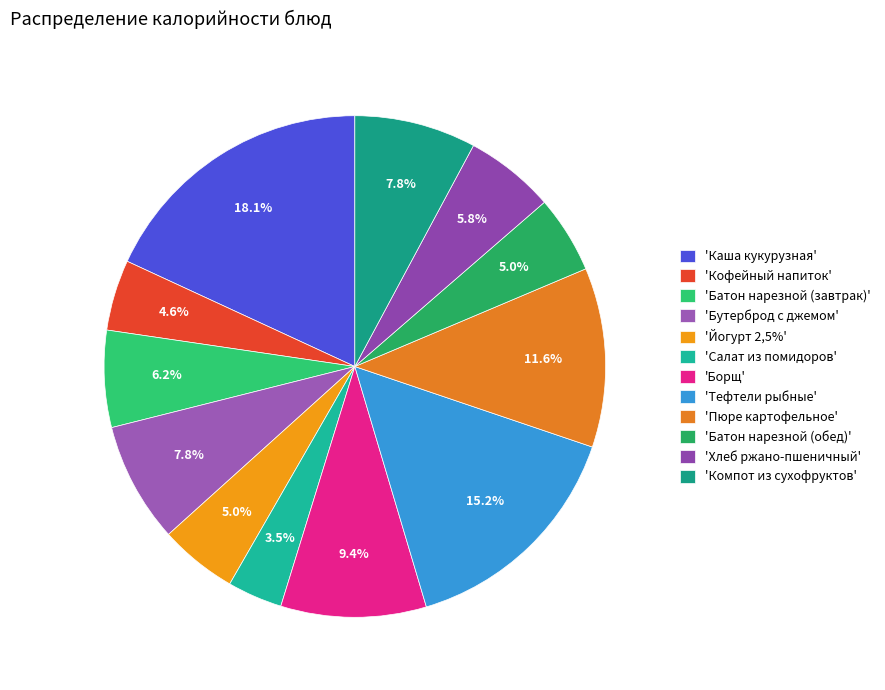

Rank the categories by value from lowest to highest.

Салат из помидоров, Кофейный напиток, Батон нарезной (обед), Йогурт 2,5%, Хлеб ржано-пшеничный, Батон нарезной (завтрак), Бутерброд с джемом, Компот из сухофруктов, Борщ, Пюре картофельное, Тефтели рыбные, Каша кукурузная